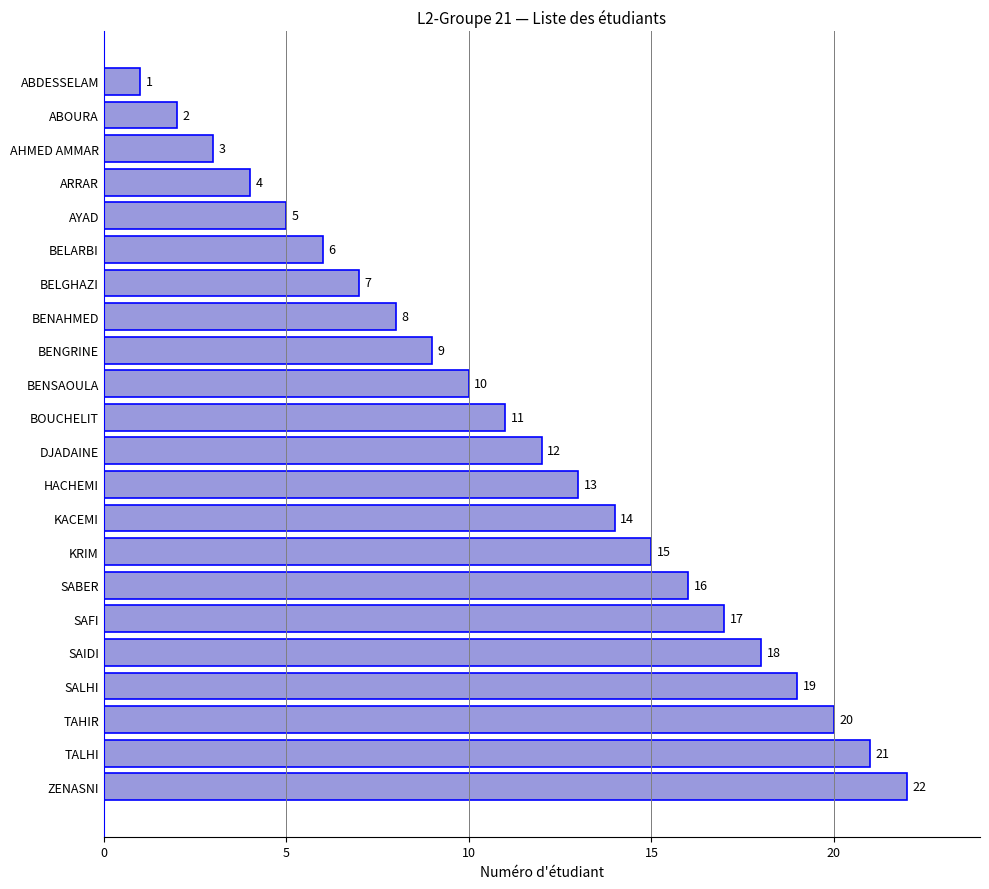

Approximately how many times larger is the value at AYAD compared to BENGRINE?

0.6